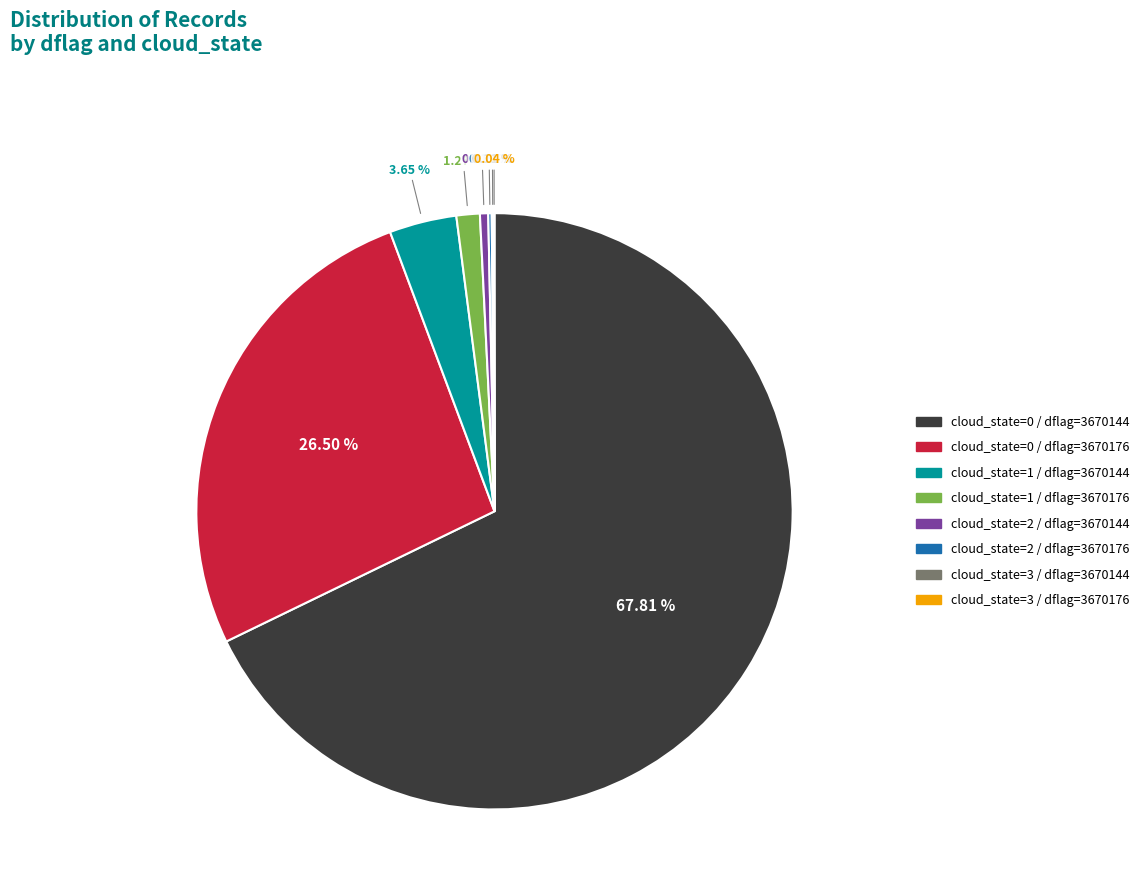

Is there any slice that represents more than half of the pie?

Yes